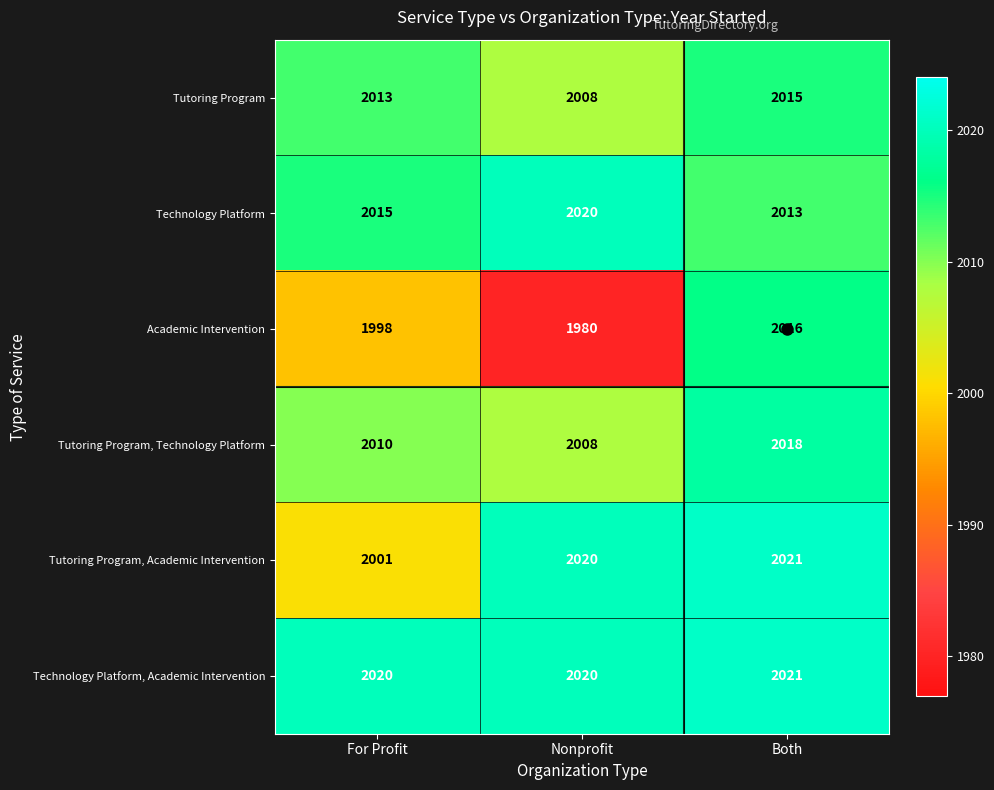

What is the difference between the highest and lowest values at Both?

8